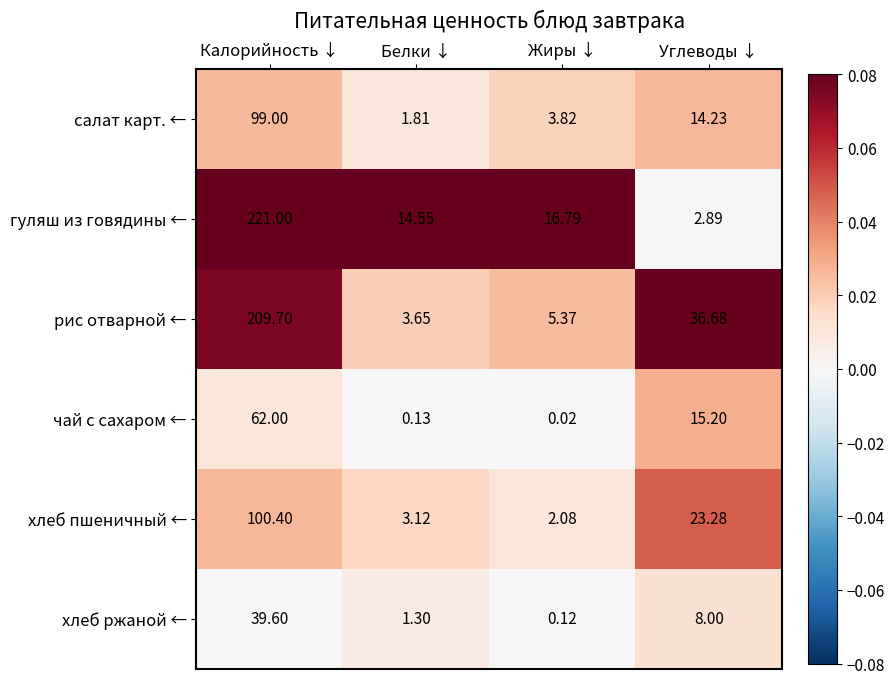

Where is хлеб пшеничный ← nearest to the value 51?

Углеводы ↓